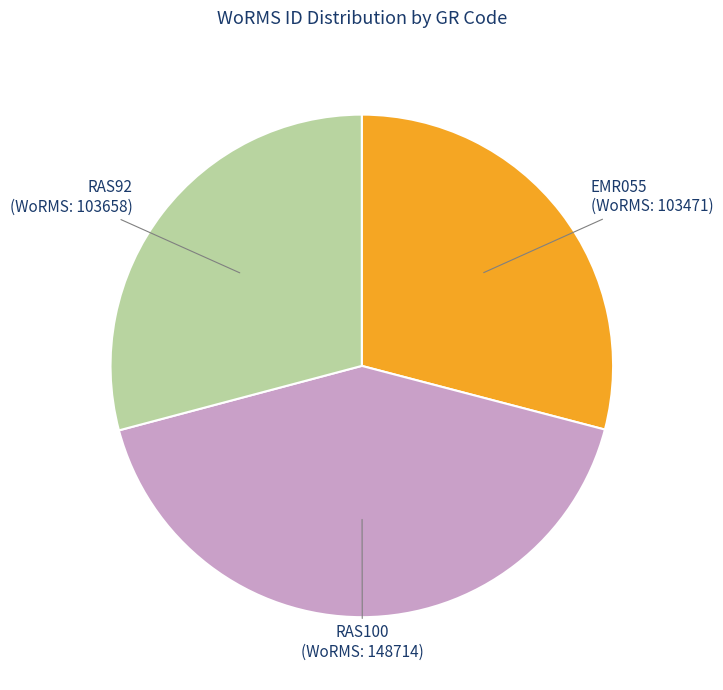

Is there a majority slice in this chart?

No